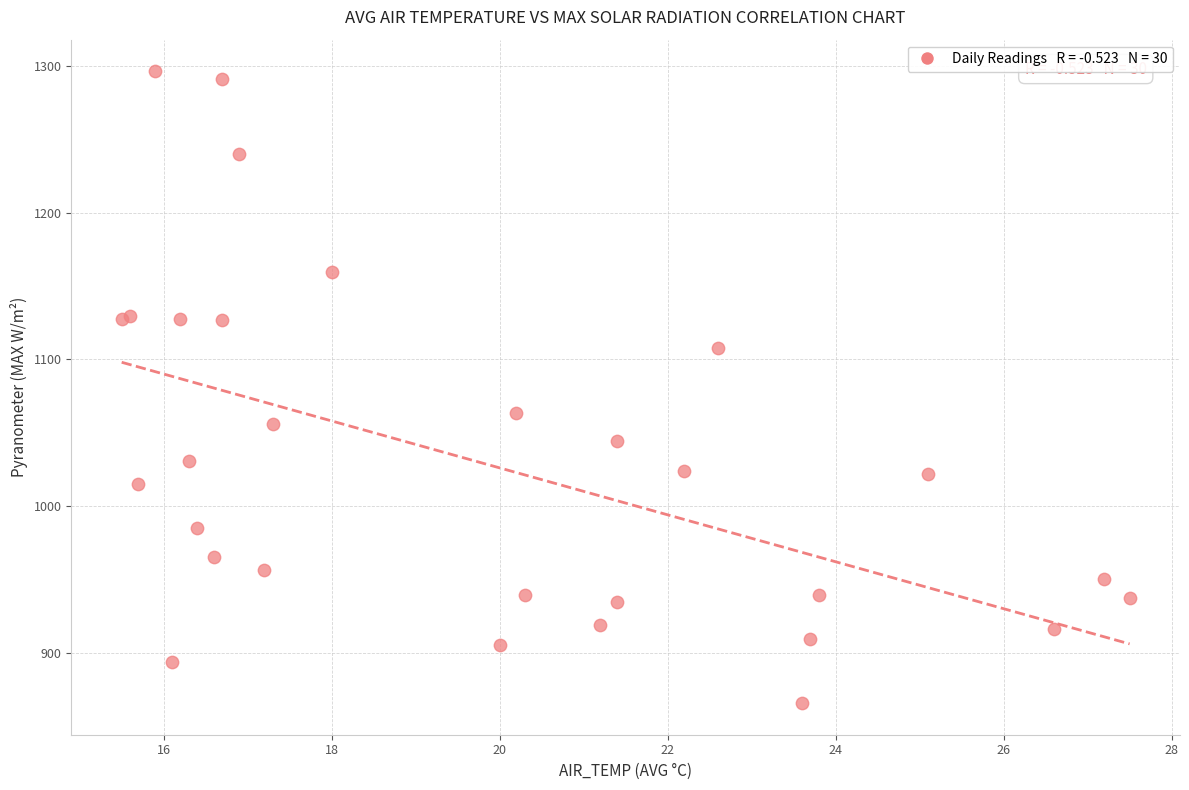

What Y value in the scatter plot is closest to 1081?

1063.4